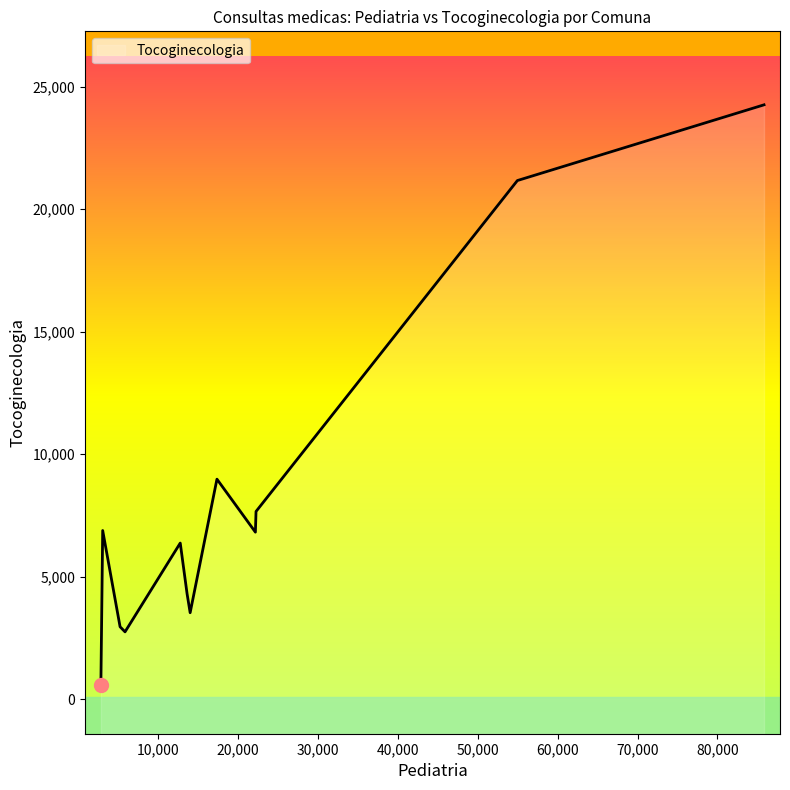

Which has a higher value, 5835 or 2811?

5835